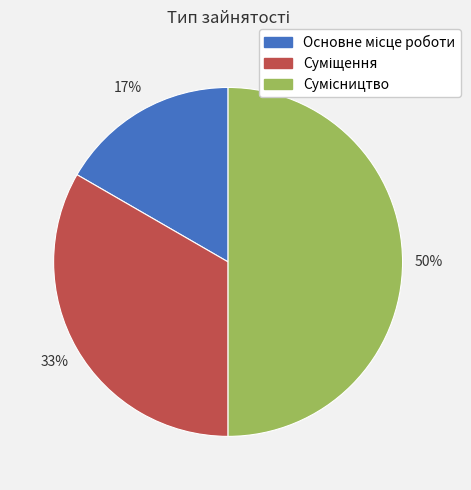

To the nearest percent, what is the difference between the largest and smallest slice percentages?

33%